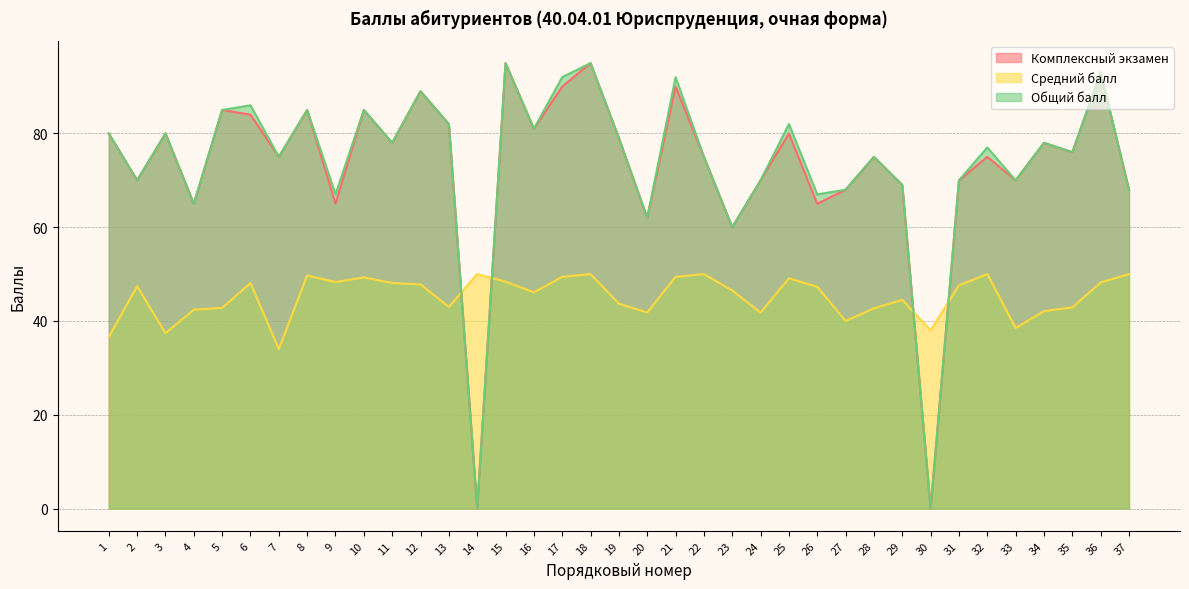

How many lines are shown in the chart?

3